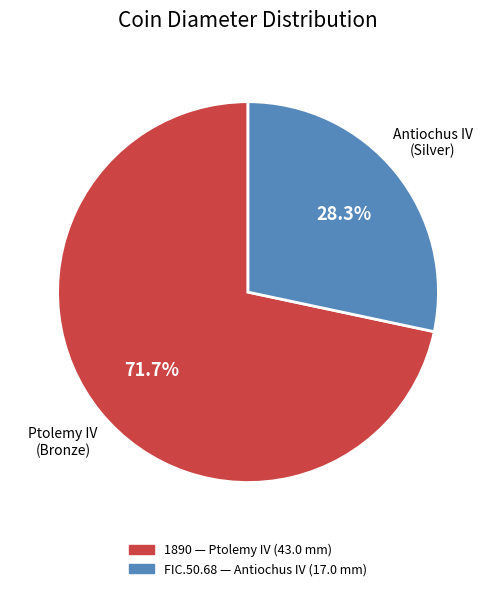

Does any single category account for the majority?

Yes